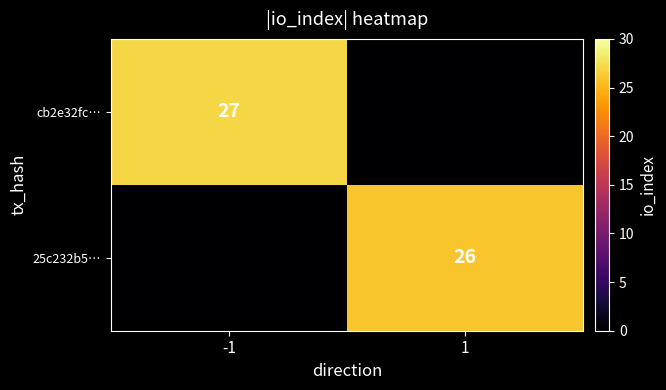

At which category does the chart reach its minimum across all series?

1